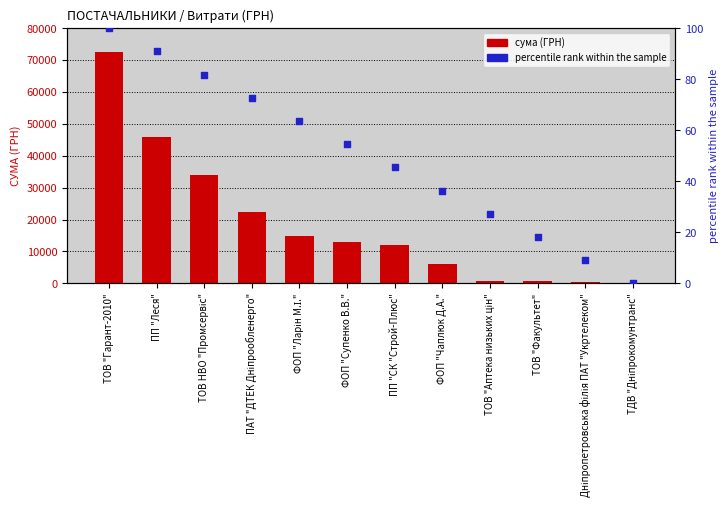

Which series has the largest Y range (max minus min)?

сума (ГРН)